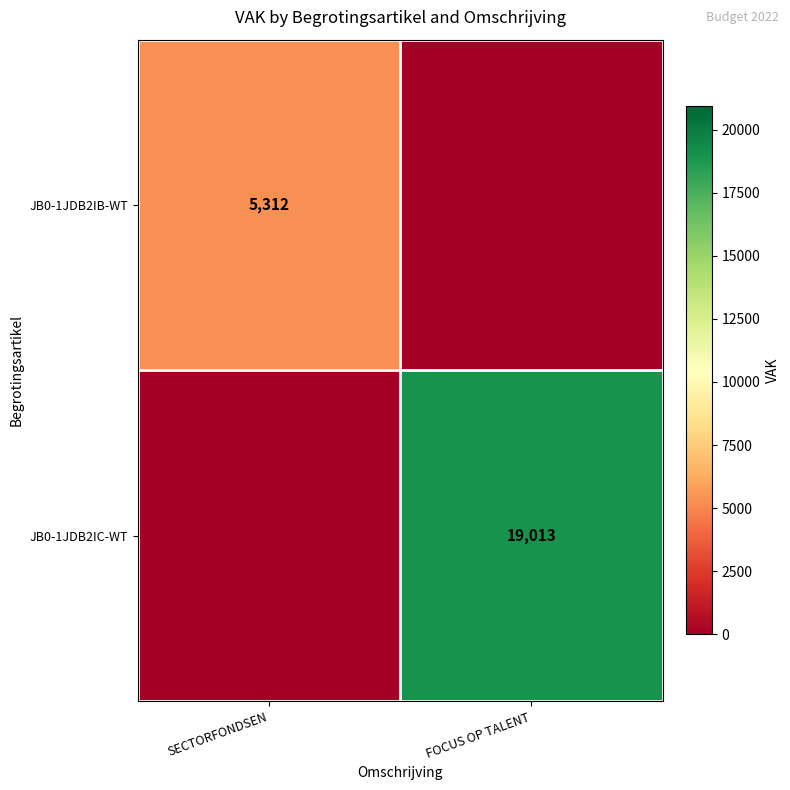

Is the value of JB0-1JDB2IC-WT at FOCUS OP TALENT greater than the value of JB0-1JDB2IB-WT at SECTORFONDSEN?

Yes